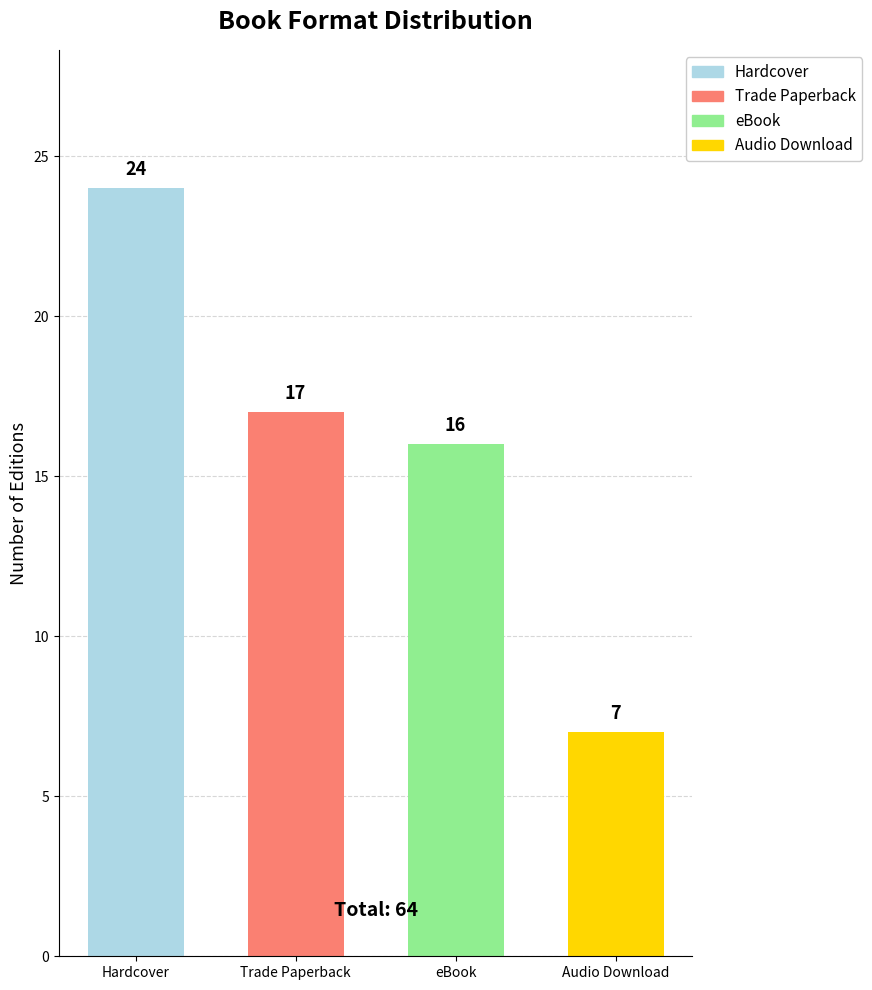

List the labels in order of value, smallest first.

Audio Download, eBook, Trade Paperback, Hardcover